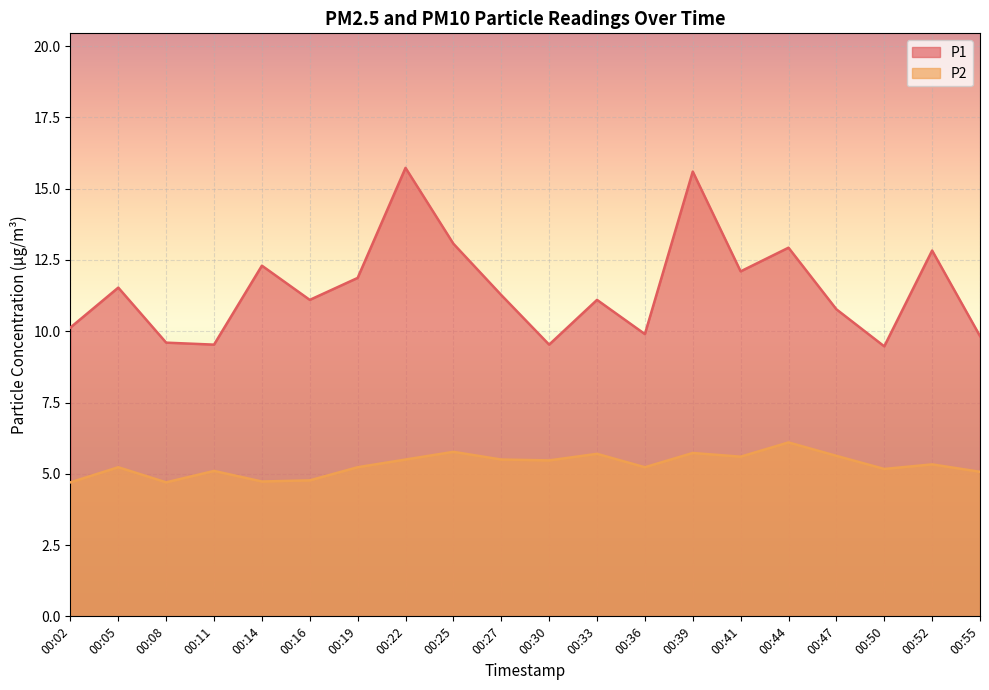

At how many categories does at least one series exceed 15?

2